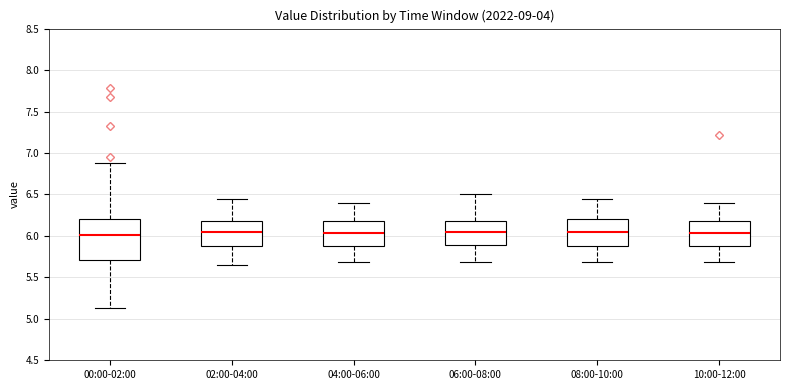

Reading left to right, transcribe this box plot: for each box, give where its median line is, the range the box spans, and where its two whiskers end, as read against the y-axis. The values are not printed on the chart, so give them approximately, as read against the axis.

00:00-02:00: median 6.00, box 5.70 to 6.20, whiskers 5.15 to 6.90
02:00-04:00: median 6.05, box 5.85 to 6.20, whiskers 5.65 to 6.45
04:00-06:00: median 6.05, box 5.85 to 6.20, whiskers 5.70 to 6.40
06:00-08:00: median 6.05, box 5.90 to 6.20, whiskers 5.70 to 6.50
08:00-10:00: median 6.05, box 5.85 to 6.20, whiskers 5.70 to 6.45
10:00-12:00: median 6.05, box 5.85 to 6.20, whiskers 5.70 to 6.40